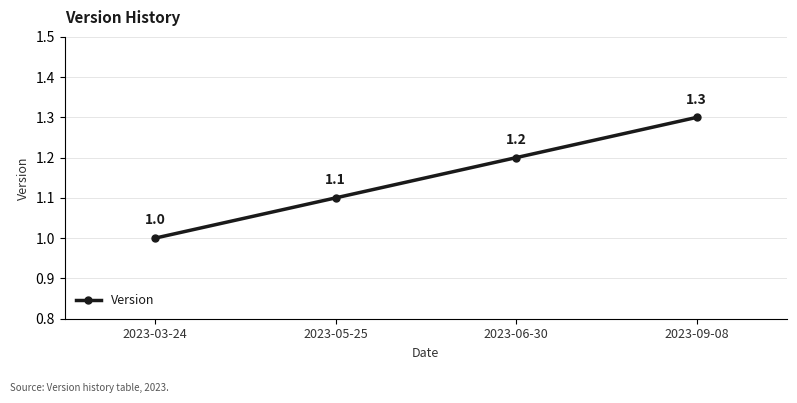

Where is the data nearest to the value 1?

2023-03-24